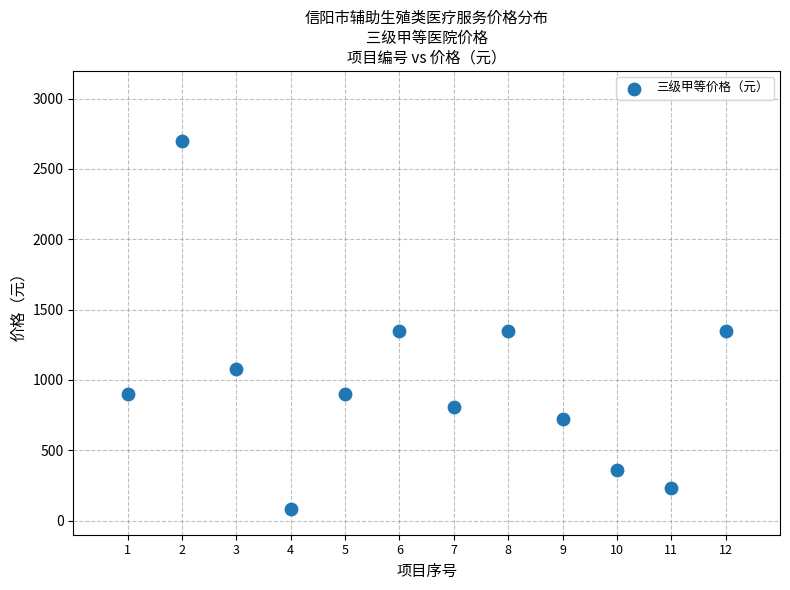

What is the average X value?

6